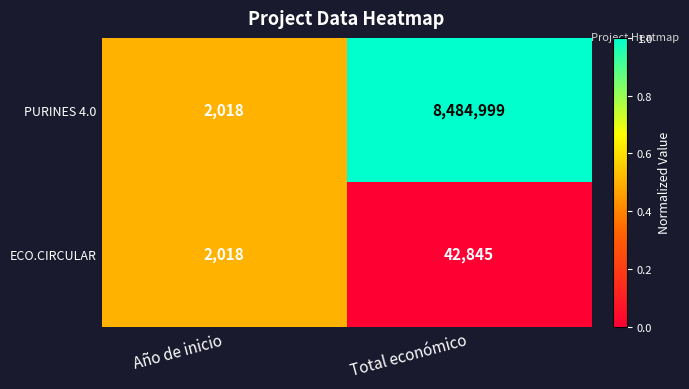

Rank the series by their average value, from highest to lowest.

PURINES 4.0, ECO.CIRCULAR